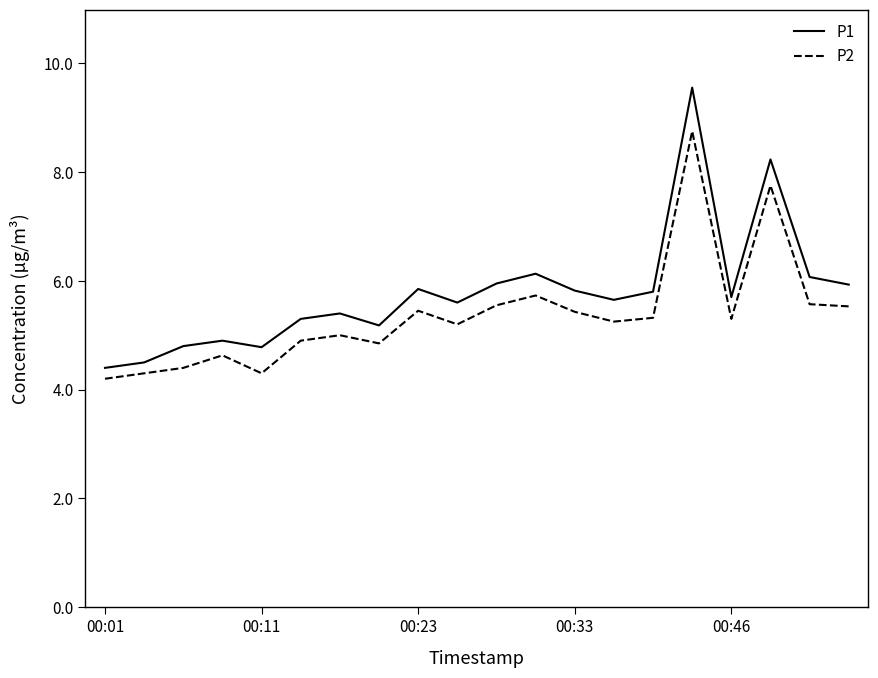

Does the chart display data point markers on the line(s)?

No